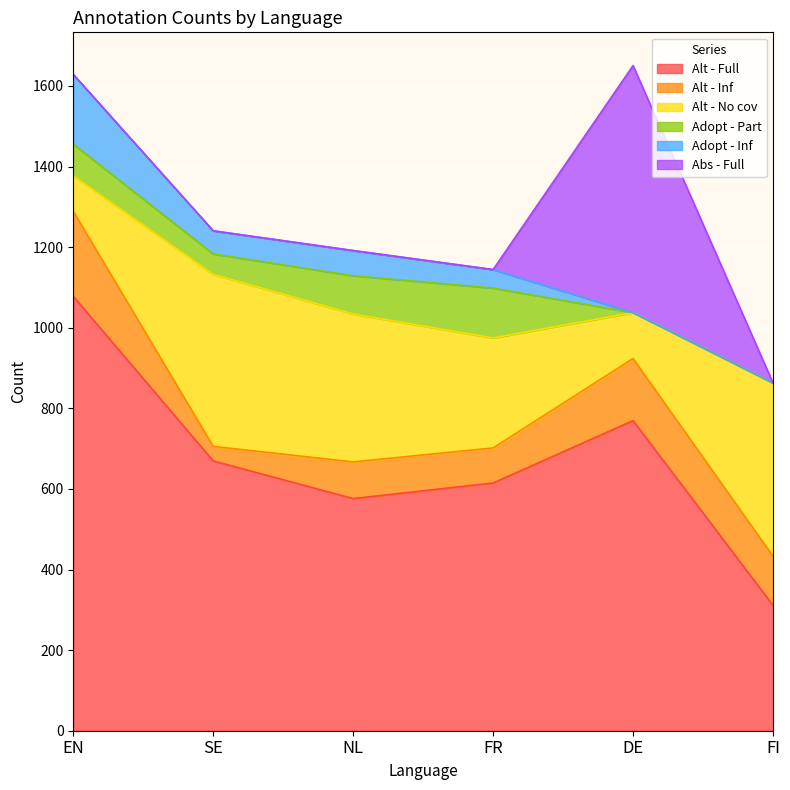

Does the chart display data point markers on the line(s)?

No